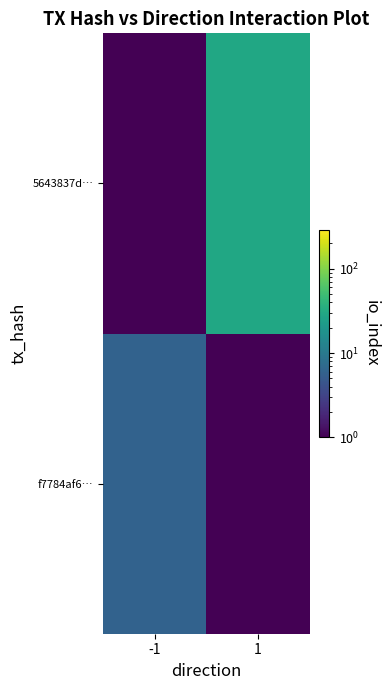

At which category is the sum across all series the highest?

1